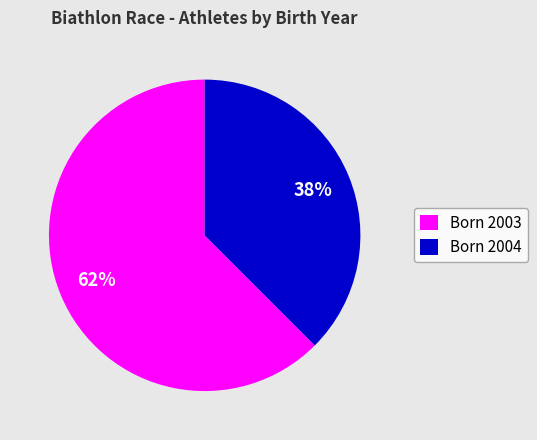

Approximately how many times larger is the value at Born 2004 compared to Born 2003?

0.6